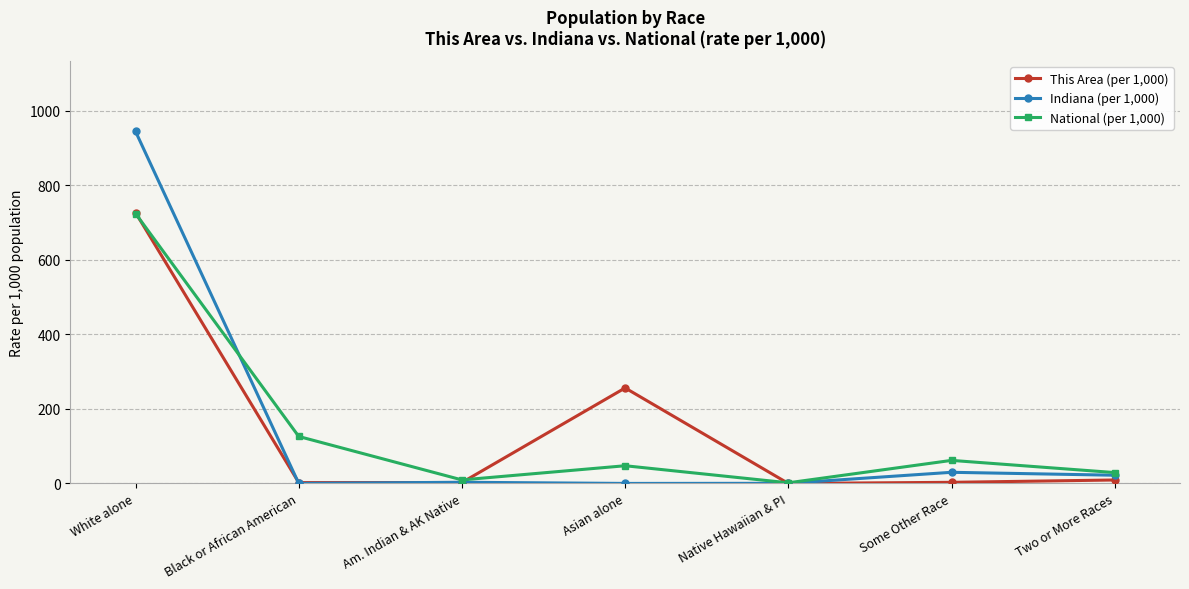

At which category does National (per 1,000) reach its first local valley?

Am. Indian & AK Native